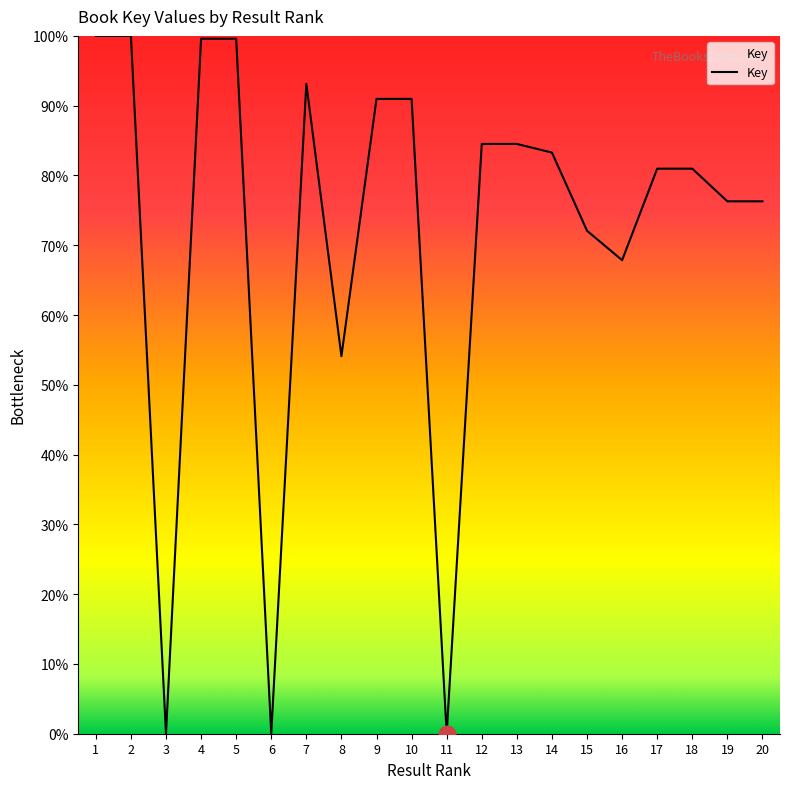

The value at 16 is 20.9. True or false?

False